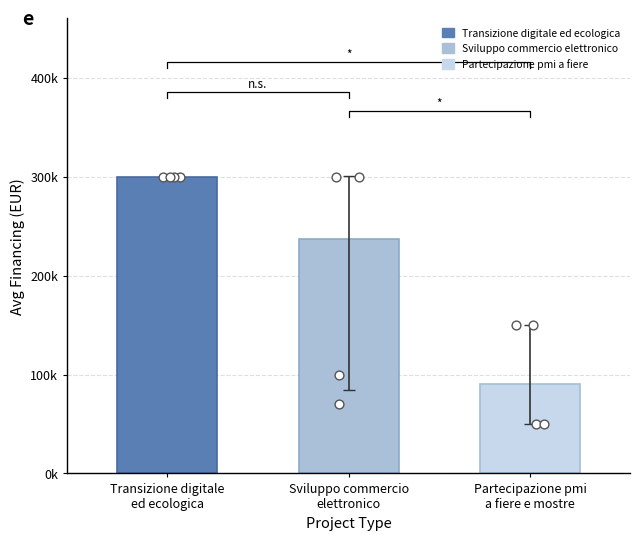

Which series has the largest total across all categories?

Transizione digitale
ed ecologica